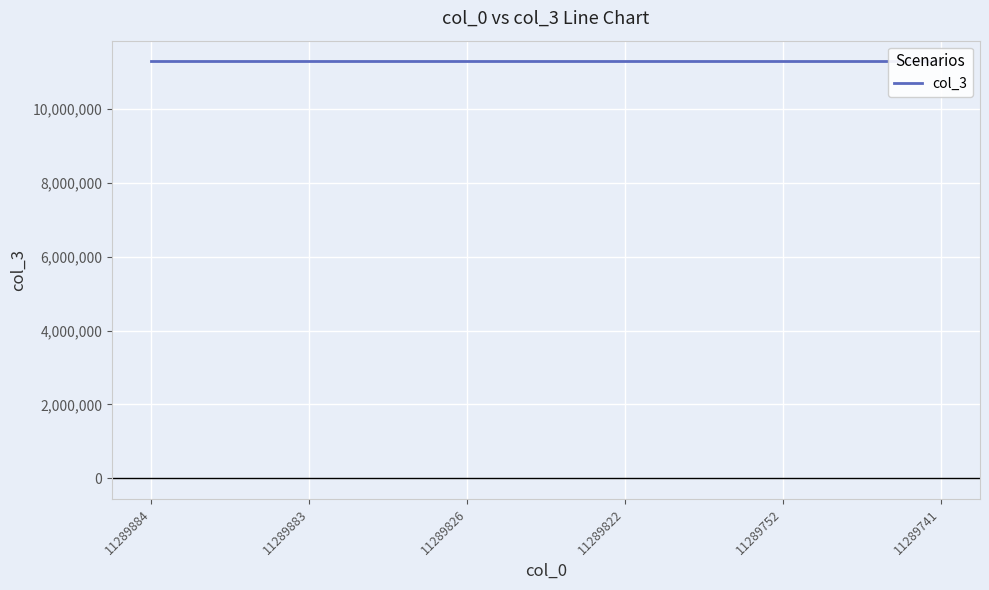

Read the value at 11289884, to the nearest 10.

11289880